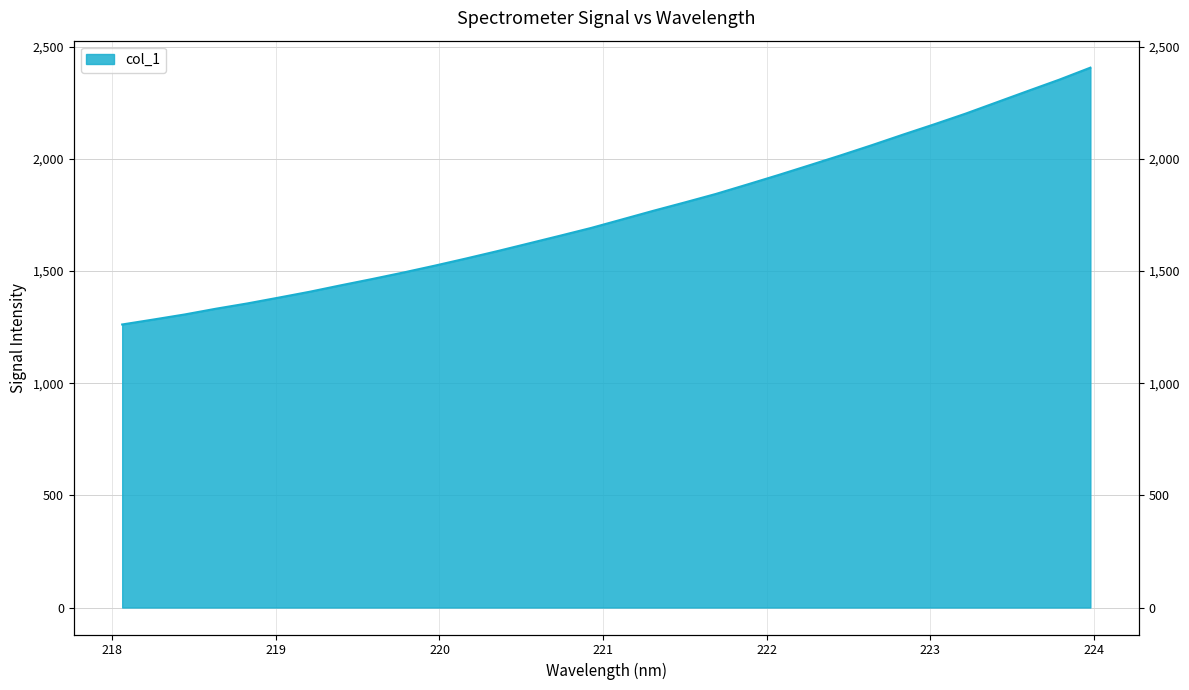

What is the value of the 21st point from the left?

1886.0